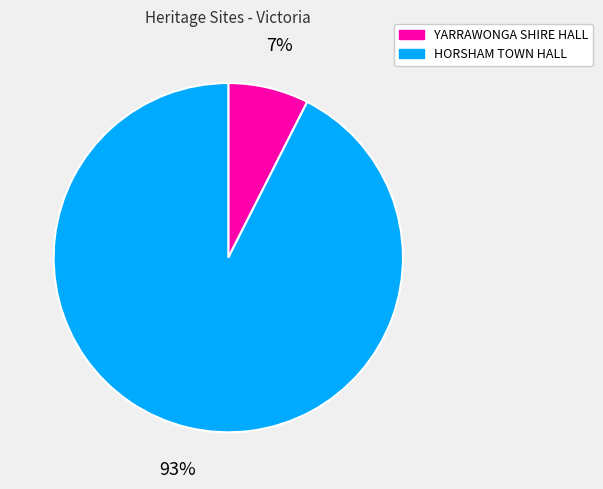

True or false: HORSHAM TOWN HALL accounts for 93% of the total.

True